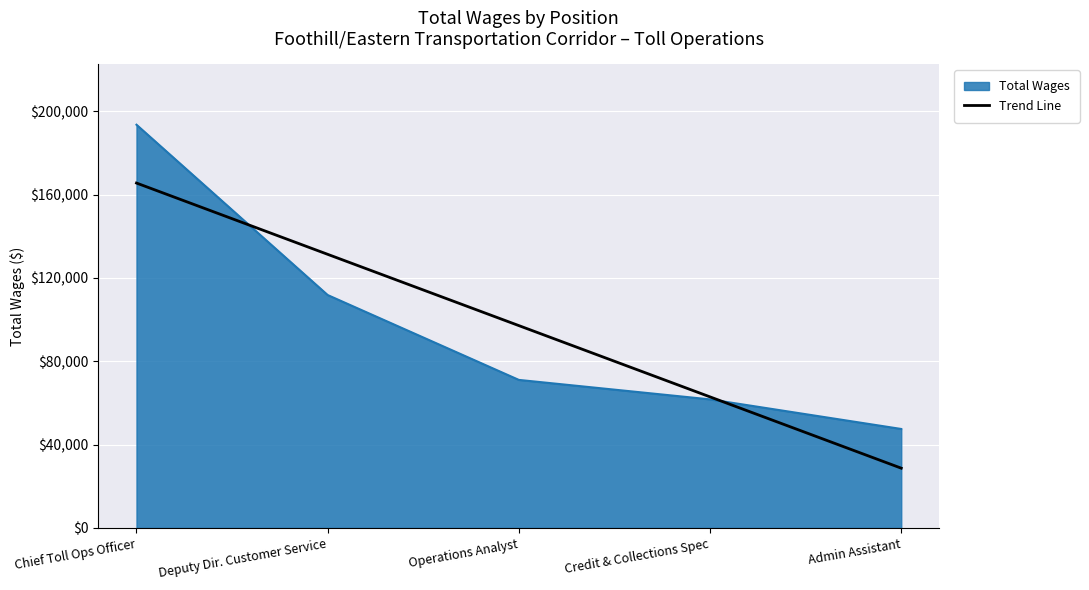

Is it true that Trend Line equals 131347.2 at Deputy Dir. Customer Service?

True